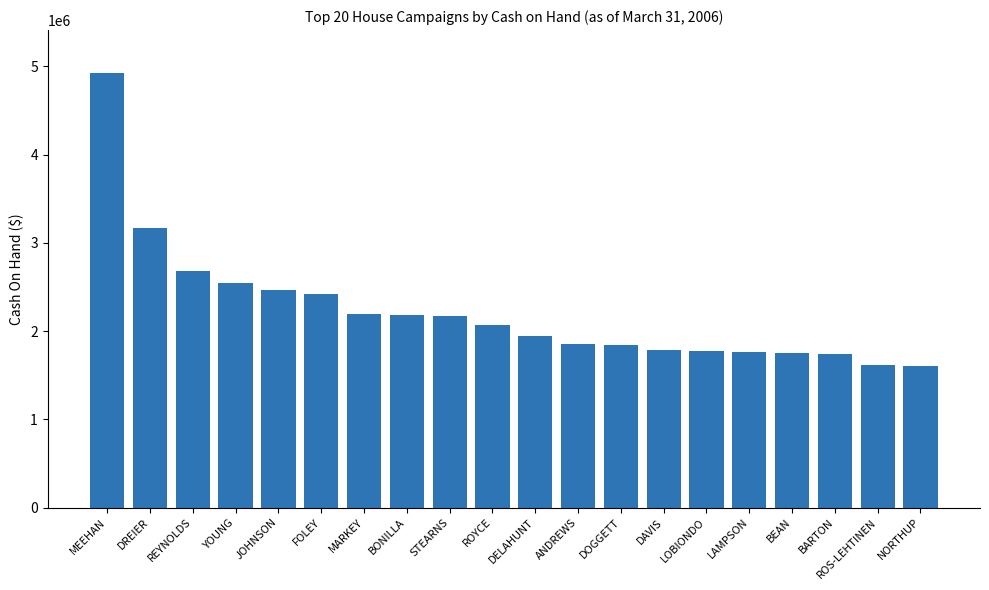

How many bars are there in total?

20